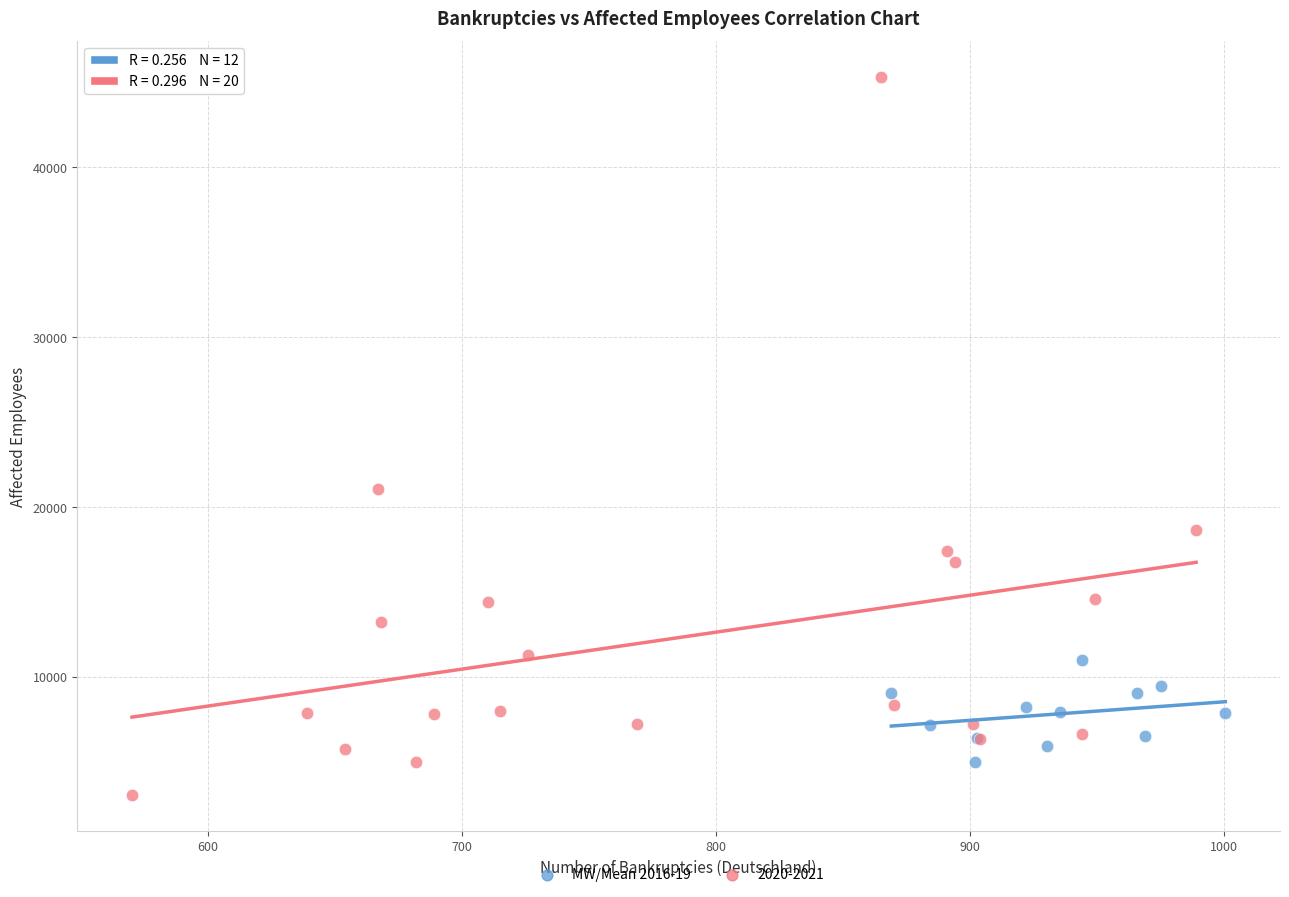

Which series has the widest spread of Y values?

2020-2021